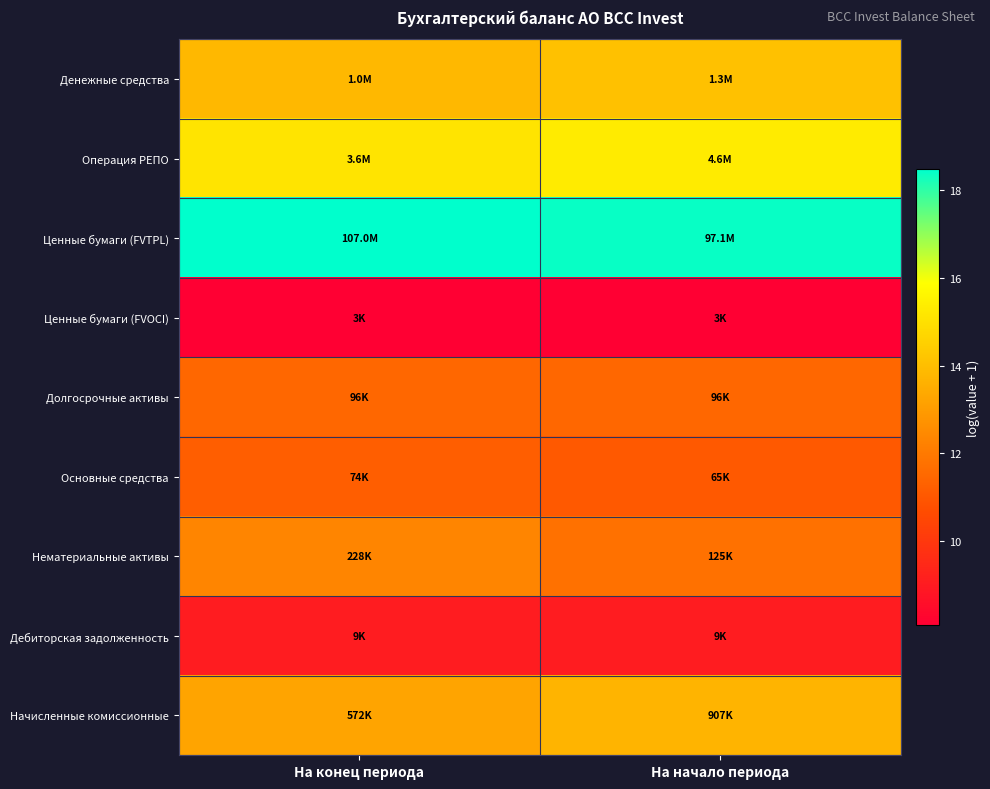

Which series has the largest total across all categories?

Ценные бумаги (FVTPL)